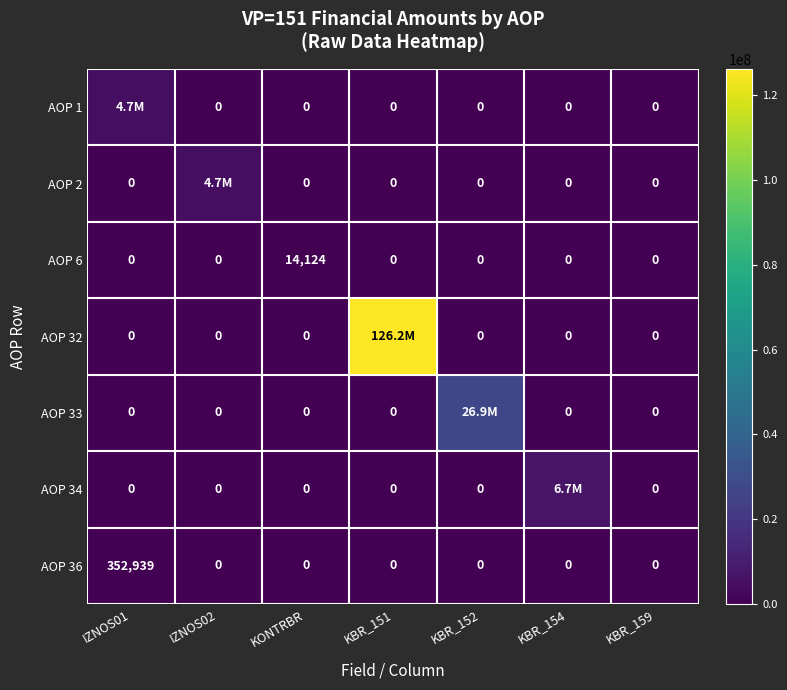

What is the spread (max minus min) of values at KONTRBR?

14124